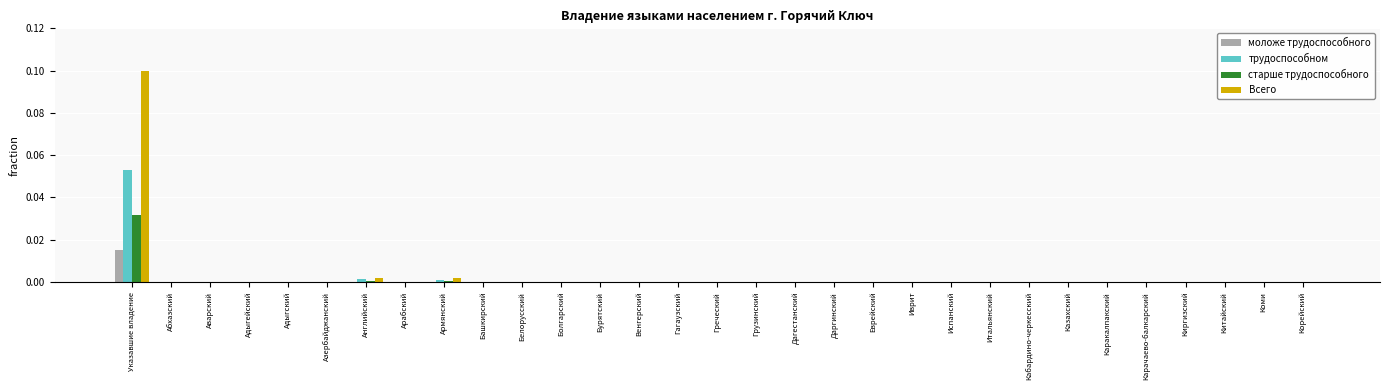

At which category is the sum across all series the highest?

Указавшие владение